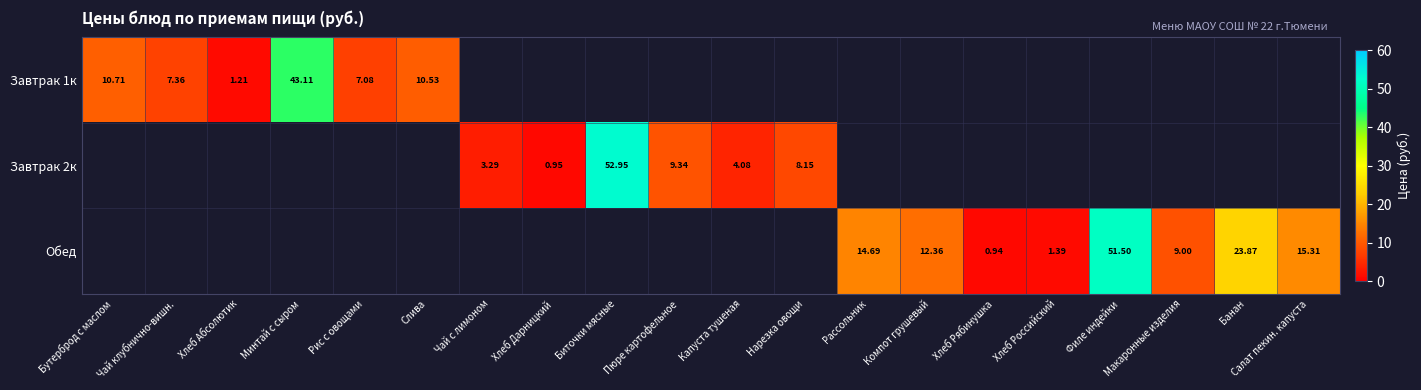

Which label corresponds to the smallest value in the chart?

Хлеб Рябинушка